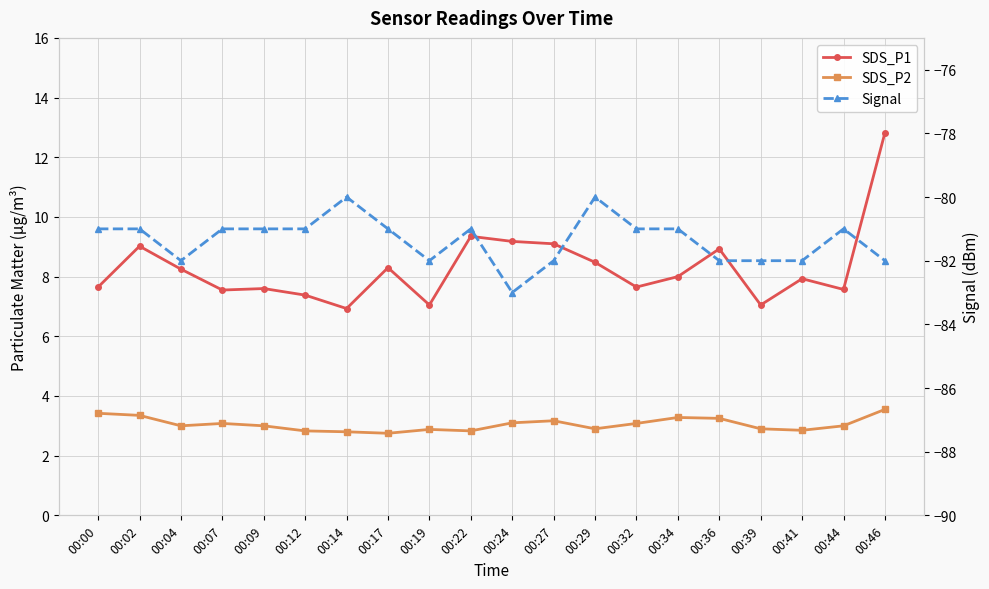

At which category is the sum across all series the highest?

00:46